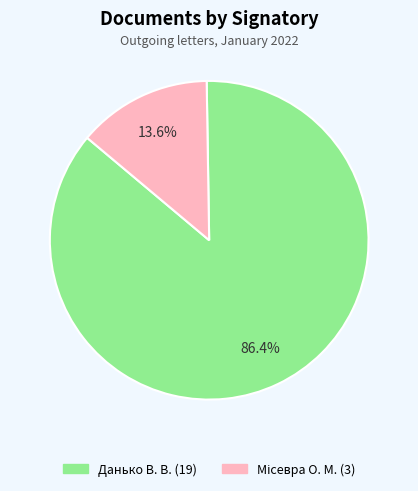

What is the largest slice in the pie chart?

Данько В. В.